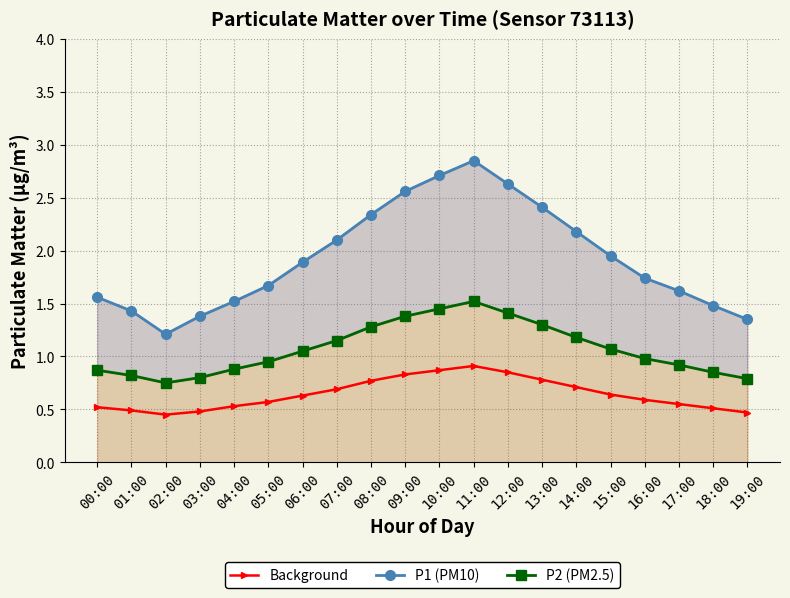

True or false: P1 (PM10) and P2 (PM2.5) intersect in this chart.

False